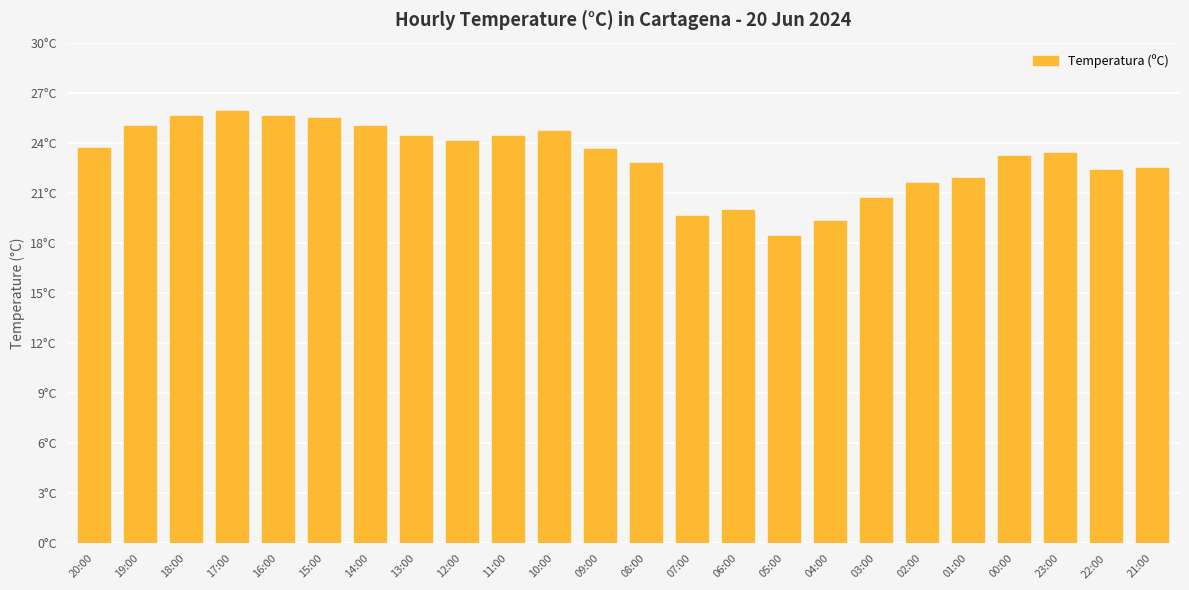

Reading left to right, extract all data points from this chart.

20:00=23.7	19:00=25.0	18:00=25.6	17:00=25.9	16:00=25.6	15:00=25.5	14:00=25.0	13:00=24.4	12:00=24.1	11:00=24.4	10:00=24.7	09:00=23.6	08:00=22.8	07:00=19.6	06:00=20.0	05:00=18.4	04:00=19.3	03:00=20.7	02:00=21.6	01:00=21.9	00:00=23.2	23:00=23.4	22:00=22.4	21:00=22.5